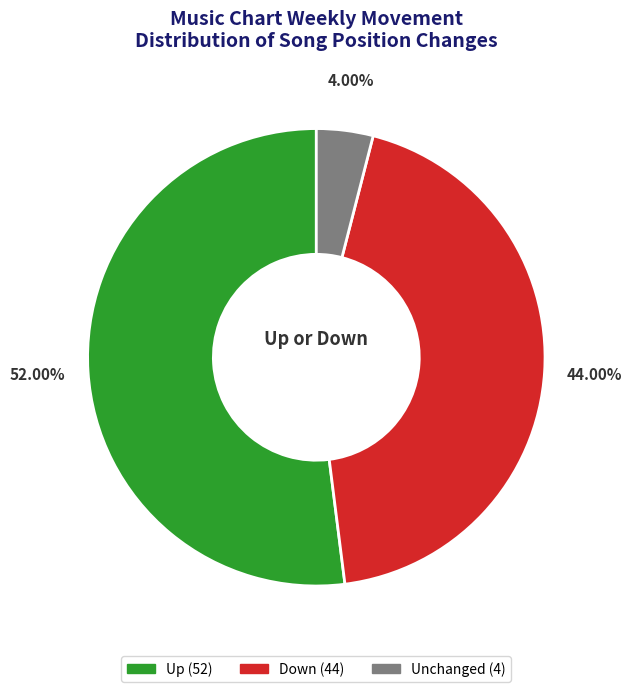

Is there a majority slice in this chart?

Yes